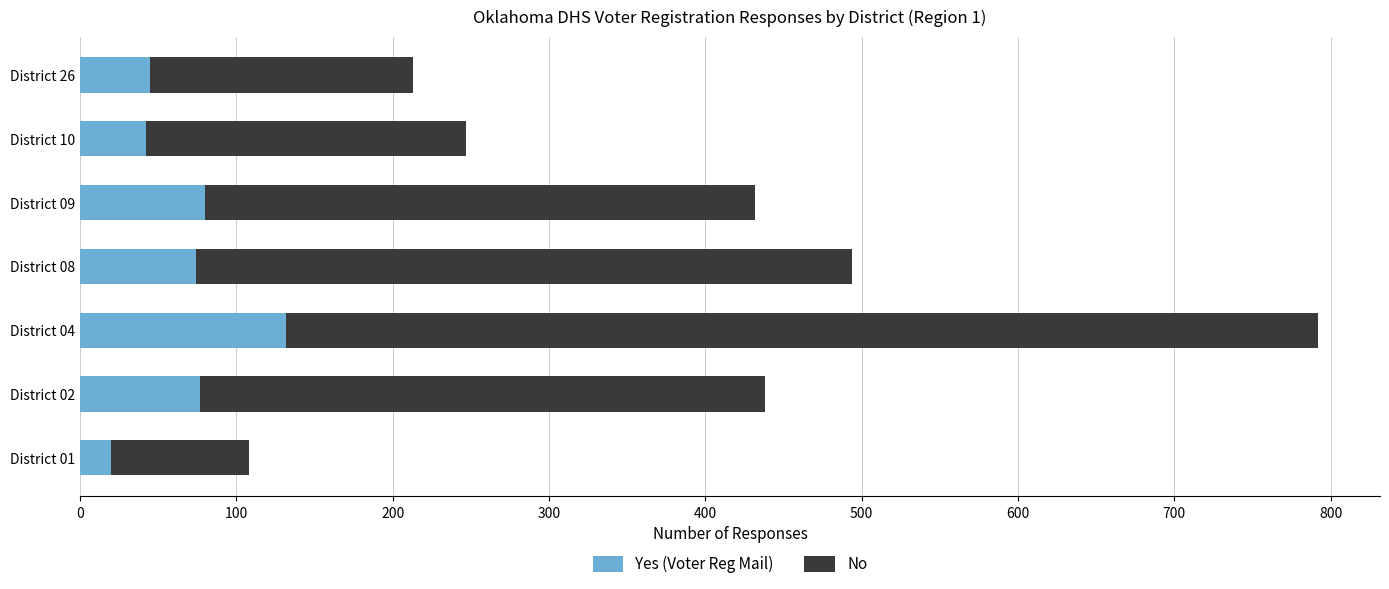

The value of Yes (Voter Reg Mail) at District 02 is 77. True or false?

True